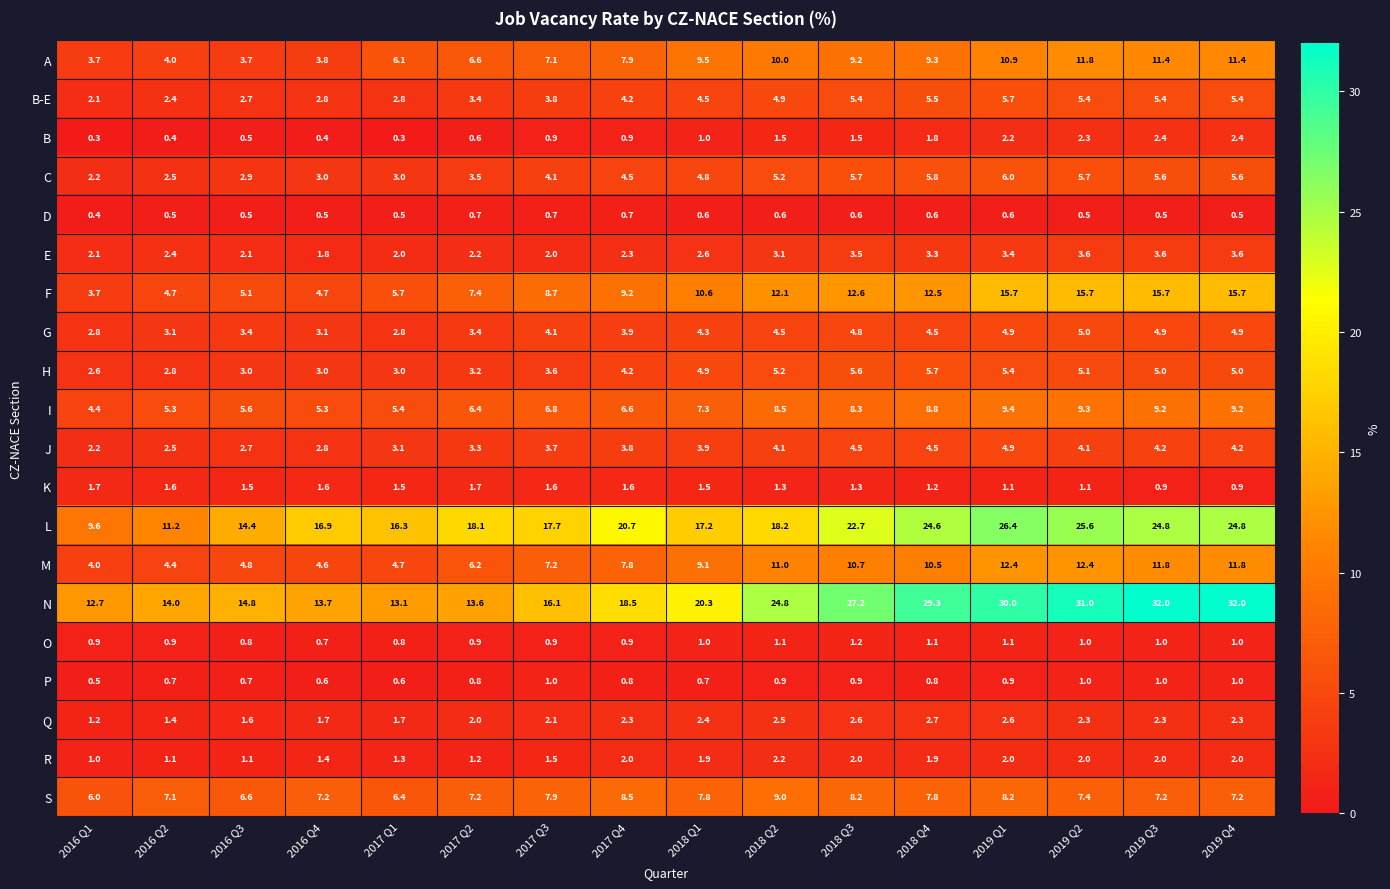

True or false: J has a value of 3.7 at 2017 Q3.

True